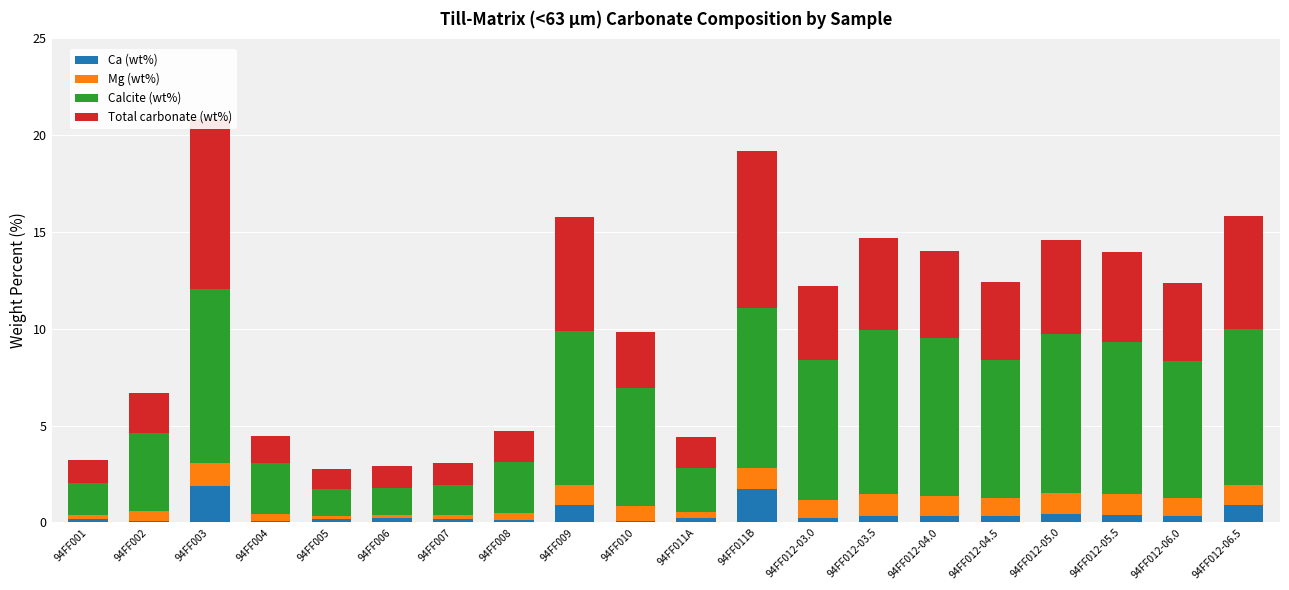

What is the total value across all series at 94FF012-03.5?

14.7